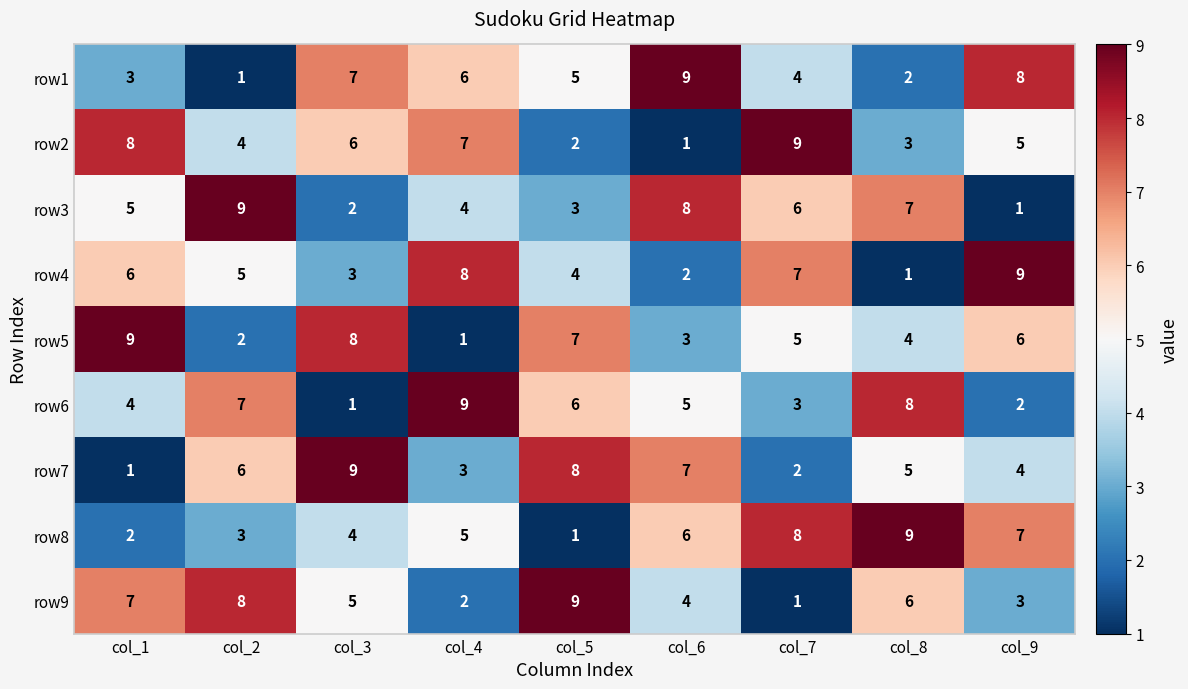

What is the sum of all row9 values?

45